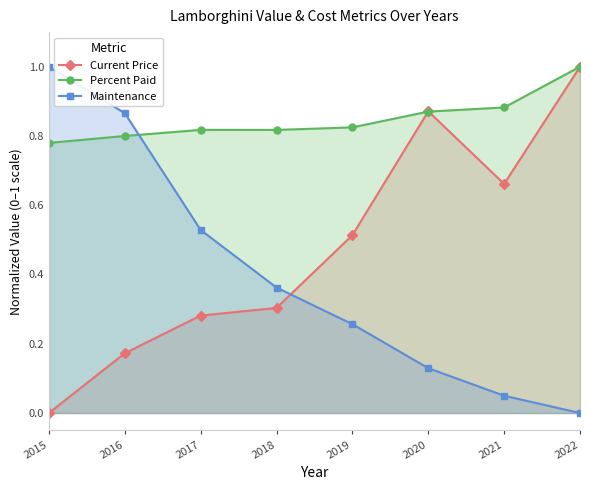

What is the total value across all series at 2020?

1.9